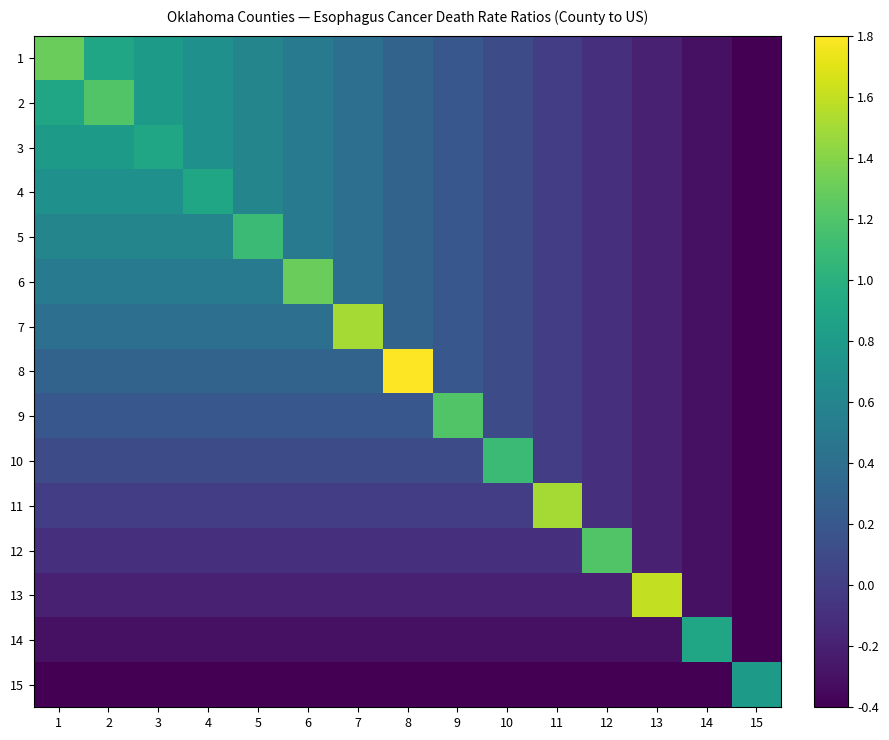

Reading left to right, what are all the values shown in this chart?

1: 1=1.3	2=0.9	3=0.8	4=0.7	5=0.6	6=0.5	7=0.4	8=0.3	9=0.2	10=0.1	11=0.0	12=-0.1	13=-0.2	14=-0.3	15=-0.4
2: 1=0.9	2=1.2	3=0.8	4=0.7	5=0.6	6=0.5	7=0.4	8=0.3	9=0.2	10=0.1	11=0.0	12=-0.1	13=-0.2	14=-0.3	15=-0.4
3: 1=0.8	2=0.8	3=0.9	4=0.7	5=0.6	6=0.5	7=0.4	8=0.3	9=0.2	10=0.1	11=0.0	12=-0.1	13=-0.2	14=-0.3	15=-0.4
4: 1=0.7	2=0.7	3=0.7	4=0.9	5=0.6	6=0.5	7=0.4	8=0.3	9=0.2	10=0.1	11=0.0	12=-0.1	13=-0.2	14=-0.3	15=-0.4
5: 1=0.6	2=0.6	3=0.6	4=0.6	5=1.1	6=0.5	7=0.4	8=0.3	9=0.2	10=0.1	11=0.0	12=-0.1	13=-0.2	14=-0.3	15=-0.4
6: 1=0.5	2=0.5	3=0.5	4=0.5	5=0.5	6=1.3	7=0.4	8=0.3	9=0.2	10=0.1	11=0.0	12=-0.1	13=-0.2	14=-0.3	15=-0.4
7: 1=0.4	2=0.4	3=0.4	4=0.4	5=0.4	6=0.4	7=1.5	8=0.3	9=0.2	10=0.1	11=0.0	12=-0.1	13=-0.2	14=-0.3	15=-0.4
8: 1=0.3	2=0.3	3=0.3	4=0.3	5=0.3	6=0.3	7=0.3	8=1.8	9=0.2	10=0.1	11=0.0	12=-0.1	13=-0.2	14=-0.3	15=-0.4
9: 1=0.2	2=0.2	3=0.2	4=0.2	5=0.2	6=0.2	7=0.2	8=0.2	9=1.2	10=0.1	11=0.0	12=-0.1	13=-0.2	14=-0.3	15=-0.4
10: 1=0.1	2=0.1	3=0.1	4=0.1	5=0.1	6=0.1	7=0.1	8=0.1	9=0.1	10=1.1	11=0.0	12=-0.1	13=-0.2	14=-0.3	15=-0.4
11: 1=0.0	2=0.0	3=0.0	4=0.0	5=0.0	6=0.0	7=0.0	8=0.0	9=0.0	10=0.0	11=1.5	12=-0.1	13=-0.2	14=-0.3	15=-0.4
12: 1=-0.1	2=-0.1	3=-0.1	4=-0.1	5=-0.1	6=-0.1	7=-0.1	8=-0.1	9=-0.1	10=-0.1	11=-0.1	12=1.2	13=-0.2	14=-0.3	15=-0.4
13: 1=-0.2	2=-0.2	3=-0.2	4=-0.2	5=-0.2	6=-0.2	7=-0.2	8=-0.2	9=-0.2	10=-0.2	11=-0.2	12=-0.2	13=1.6	14=-0.3	15=-0.4
14: 1=-0.3	2=-0.3	3=-0.3	4=-0.3	5=-0.3	6=-0.3	7=-0.3	8=-0.3	9=-0.3	10=-0.3	11=-0.3	12=-0.3	13=-0.3	14=0.9	15=-0.4
15: 1=-0.4	2=-0.4	3=-0.4	4=-0.4	5=-0.4	6=-0.4	7=-0.4	8=-0.4	9=-0.4	10=-0.4	11=-0.4	12=-0.4	13=-0.4	14=-0.4	15=0.8